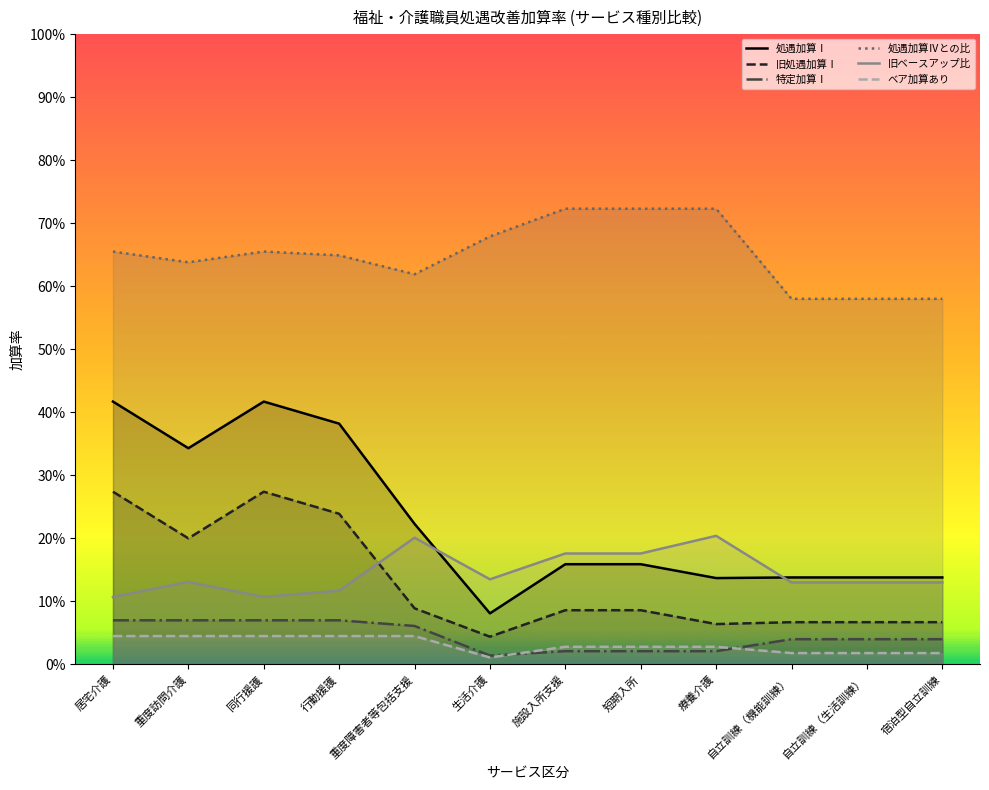

True or false: 旧処遇加算Ⅰ has more than 0 points higher than both neighbors.

True